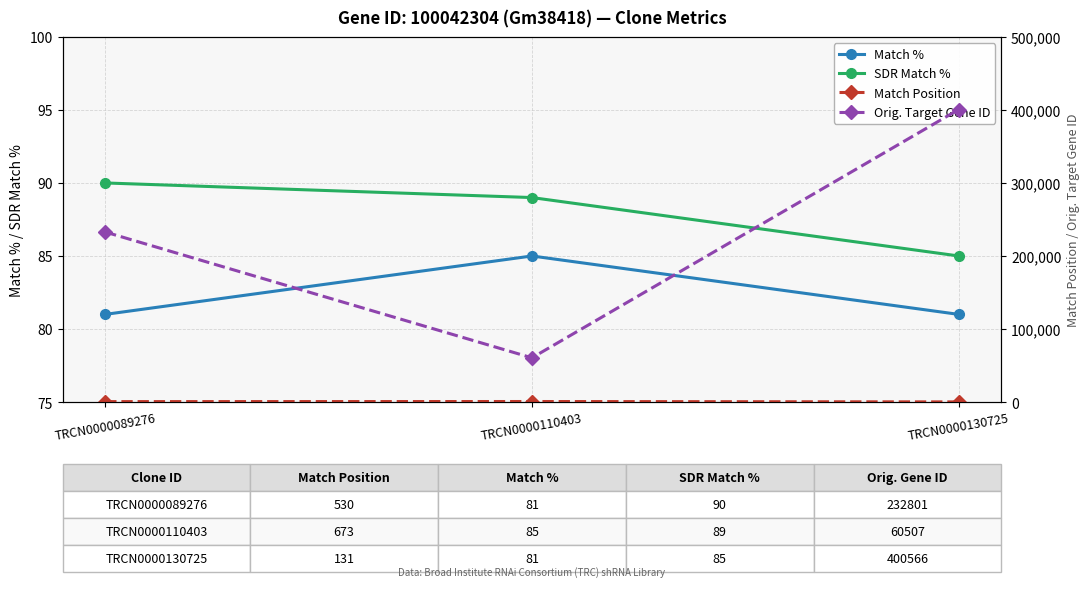

Rank the series by their maximum value, from lowest to highest.

Match %, SDR Match %, Match Position, Orig. Target Gene ID